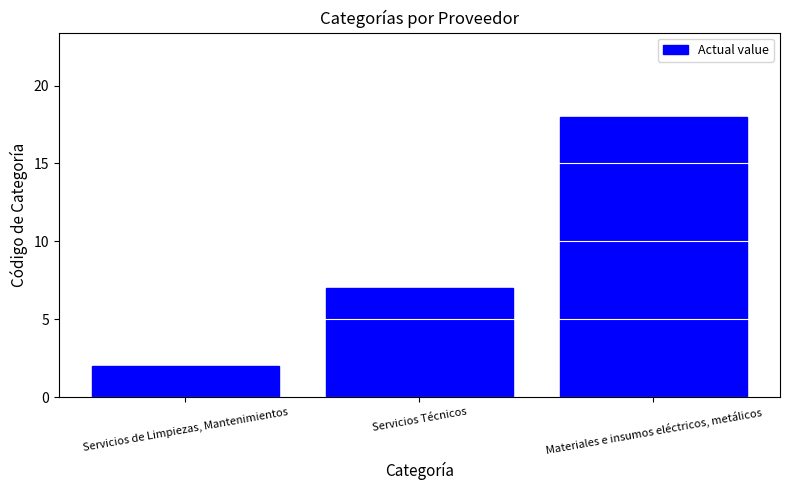

Are the bars horizontal?

No